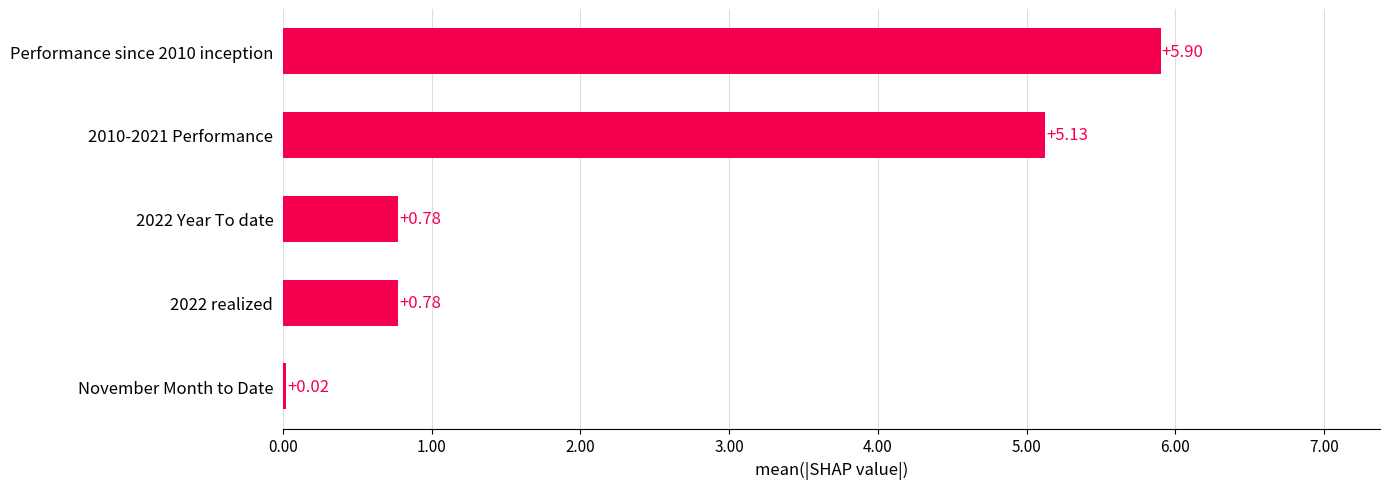

What is the sum of the values at 2022 realized and 2010-2021 Performance?

5.9